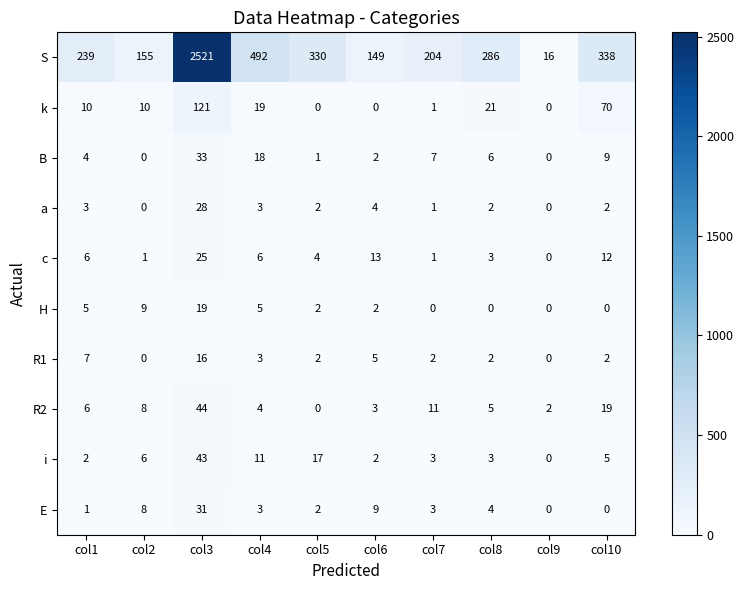

Count the number of categories in the chart.

10